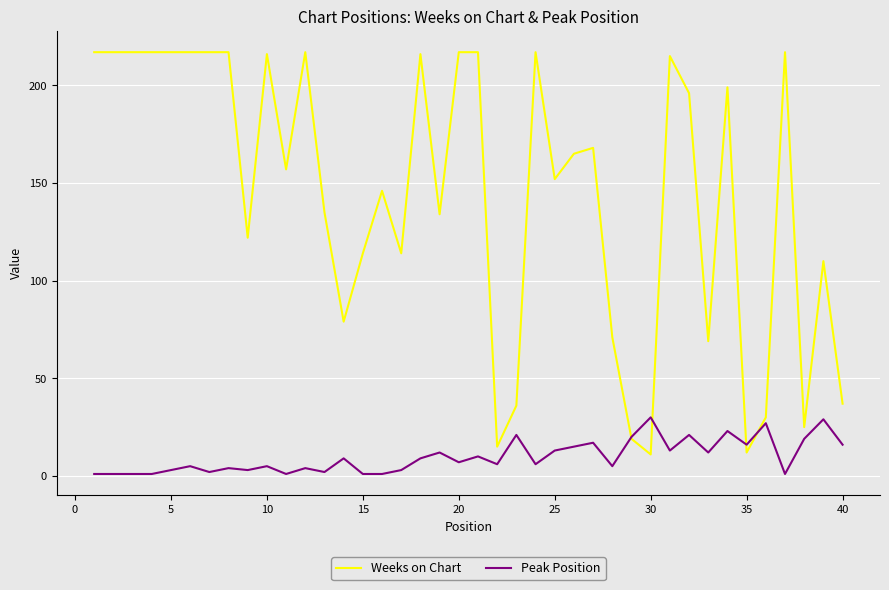

Is this an area chart (filled region under the line)?

No